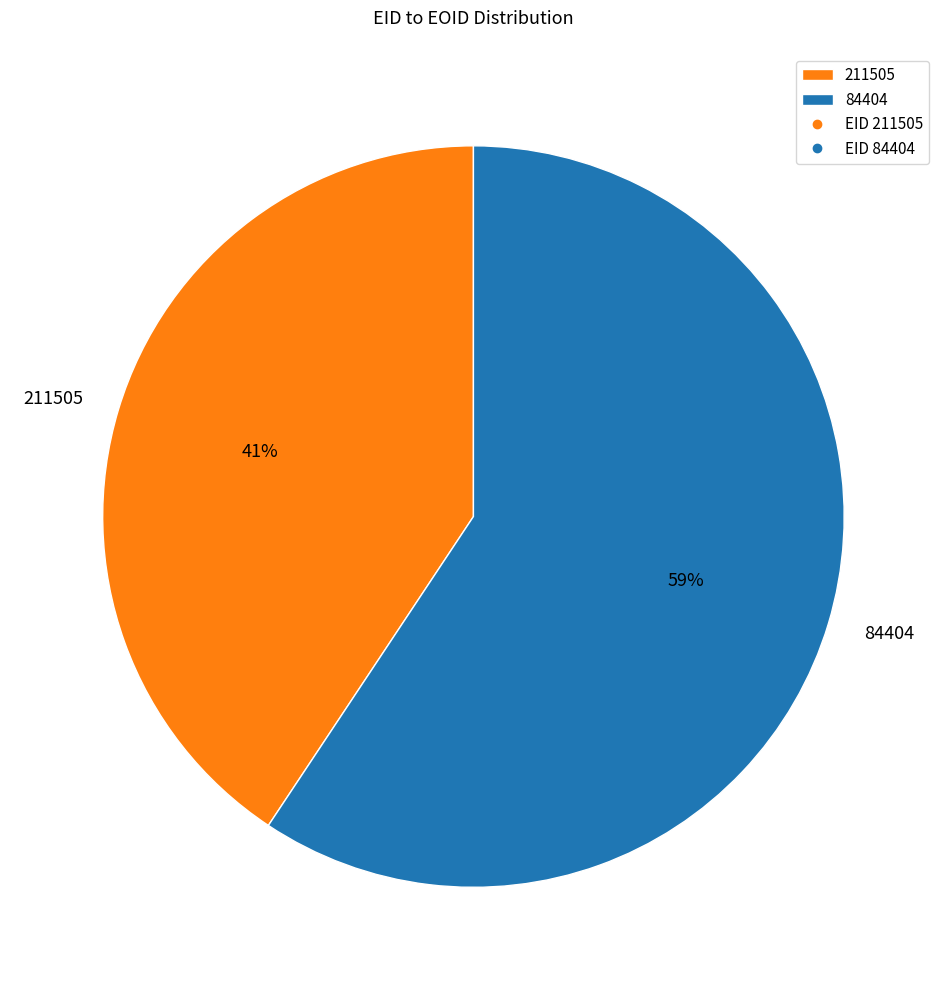

How many segments does this pie chart have?

2